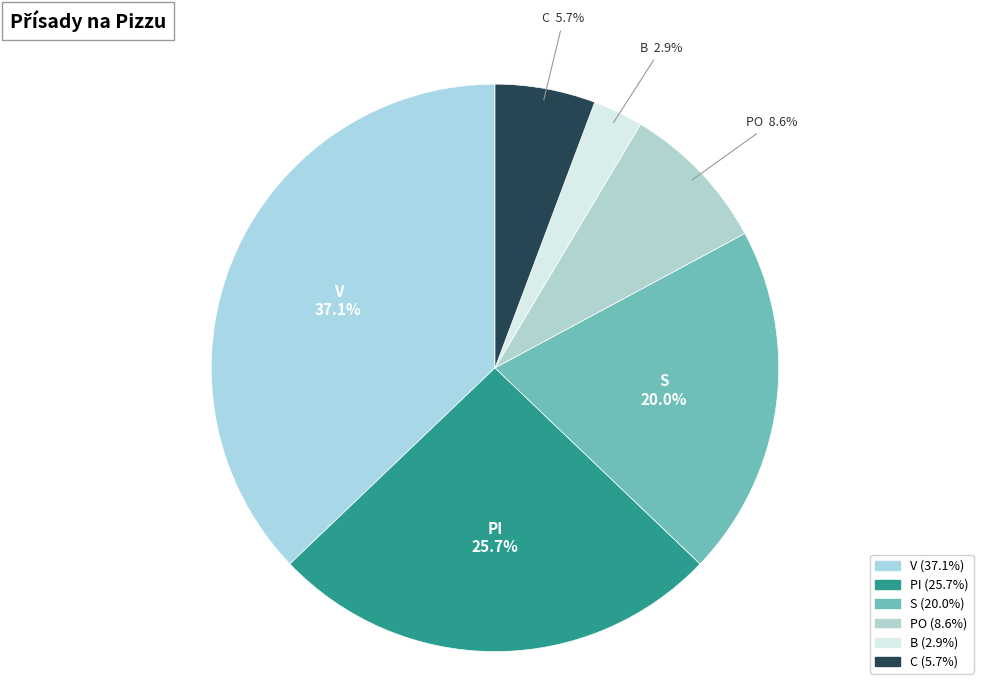

How much of the chart is everything except V?

62.9%